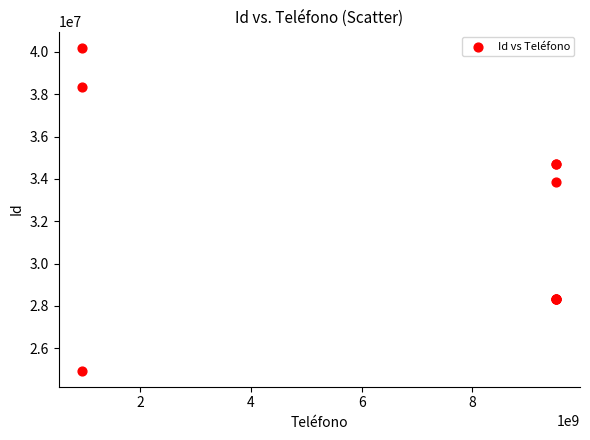

What Y value in the scatter plot is closest to 32573364?

33878216